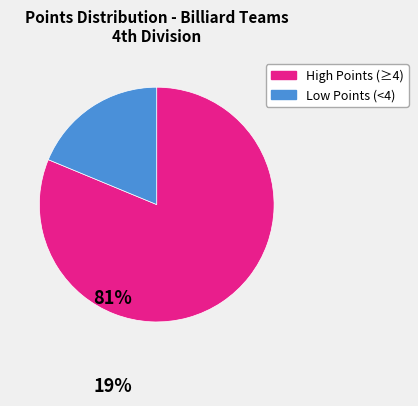

Is there a majority slice in this chart?

Yes